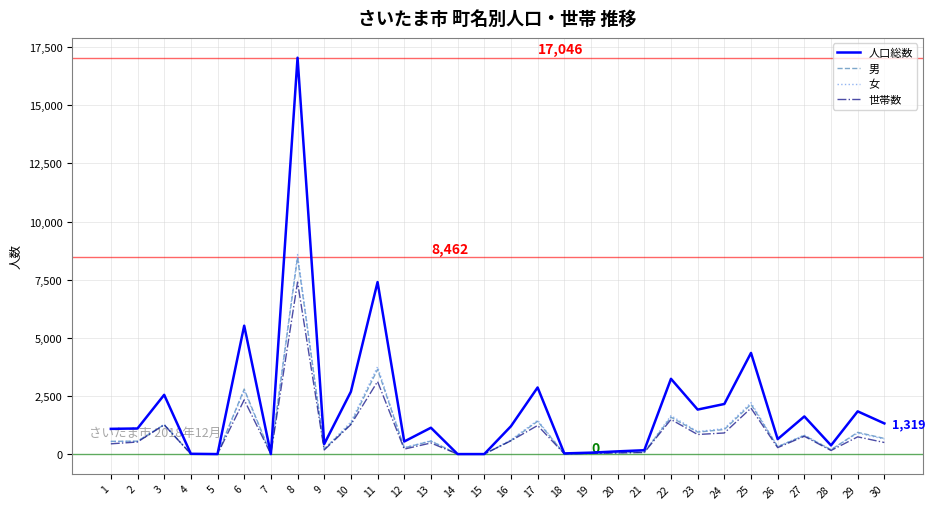

What is the spread (max minus min) of values at 11?

4277